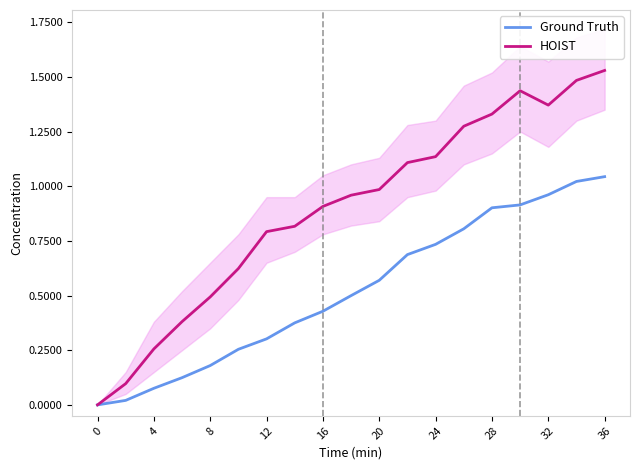

What is the value of the HOIST point at the 5th from the left?

0.5